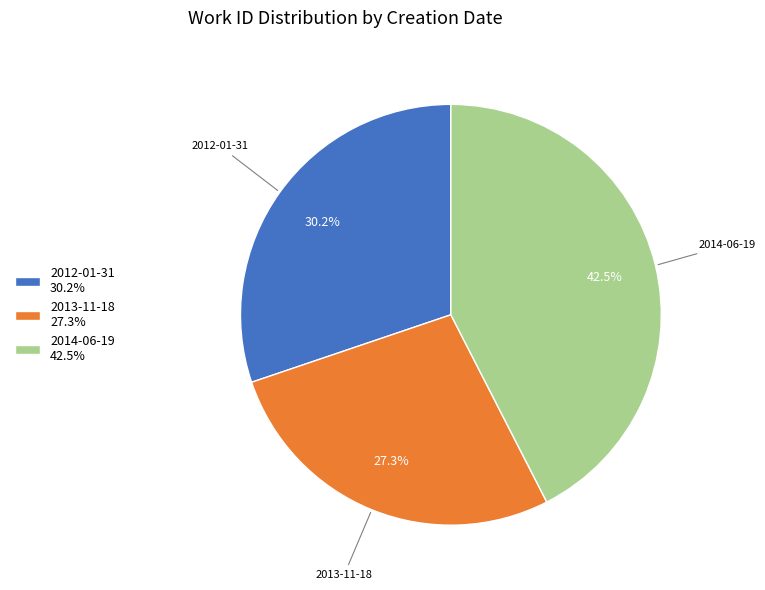

What percentage do 2014-06-19 and 2012-01-31 together represent?

72.7%